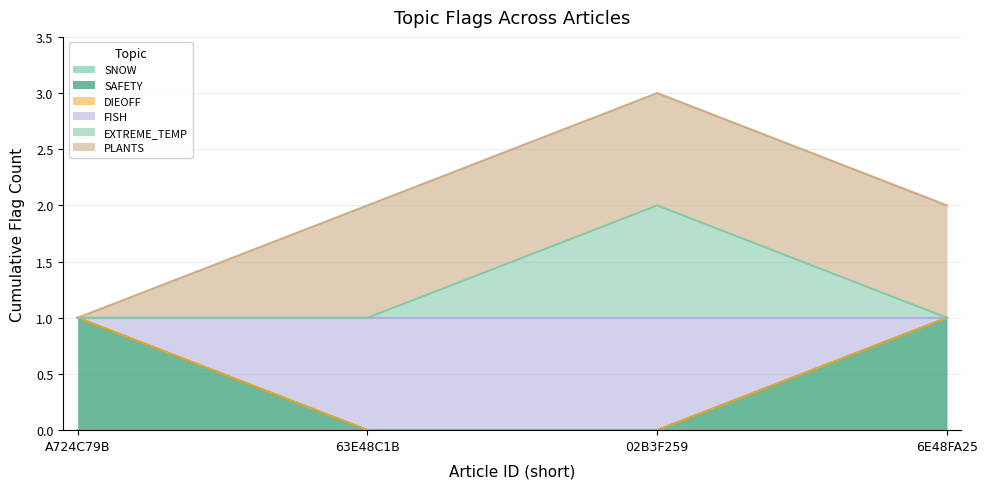

Where is SAFETY nearest to the value 0?

63E48C1B